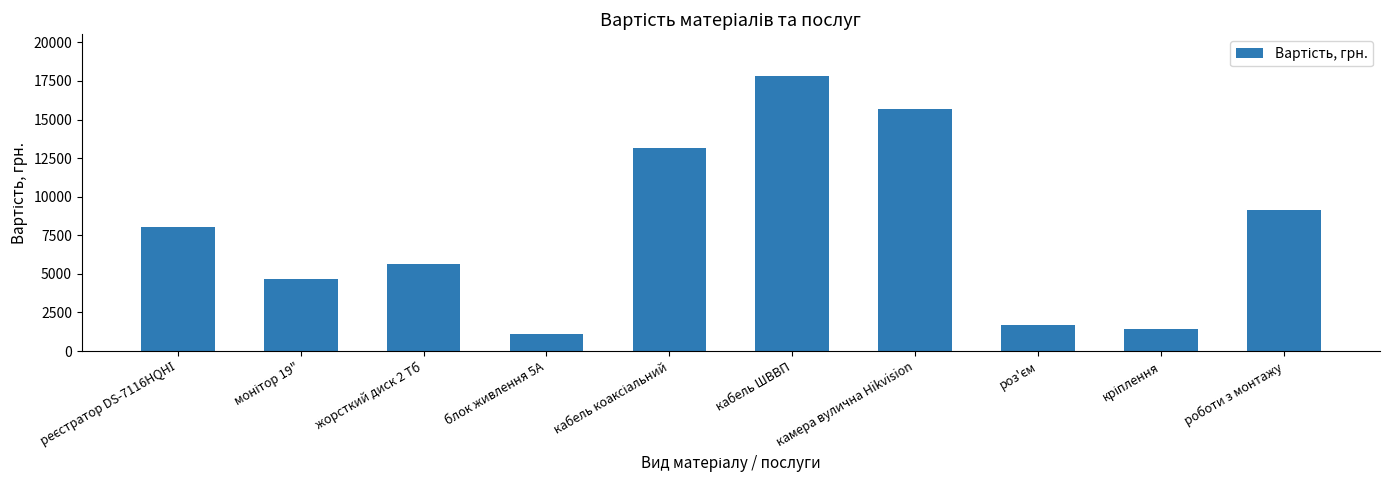

Between роботи з монтажу and кабель ШВВП, which is larger?

кабель ШВВП